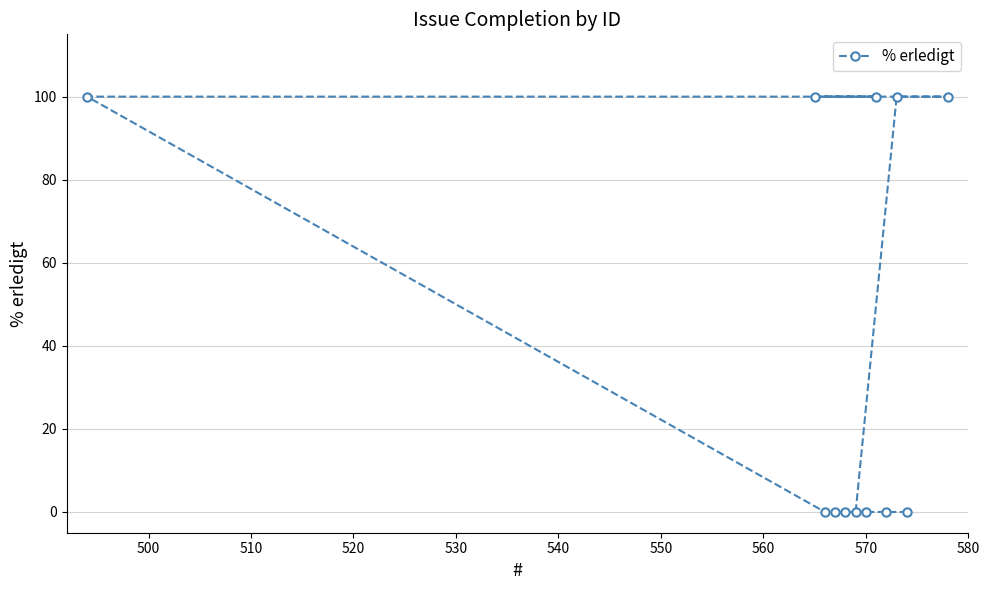

How many positive values are there?

5